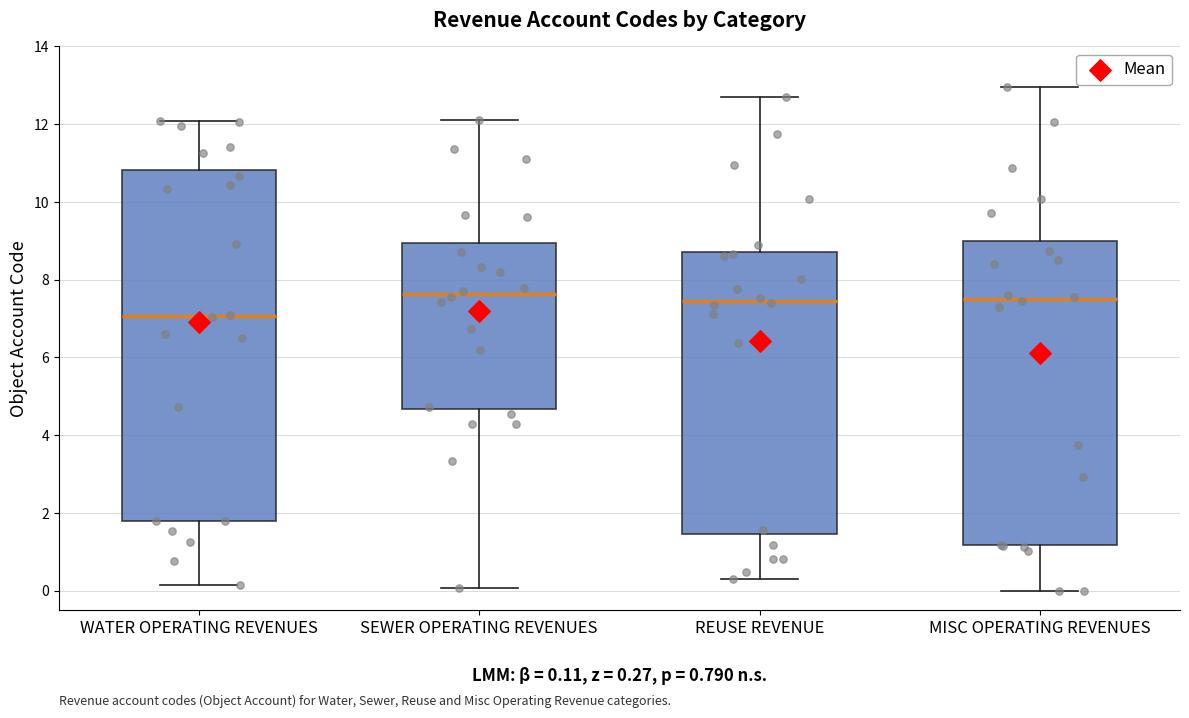

Which box is the tallest, from its lower edge to its upper edge?

WATER OPERATING REVENUES